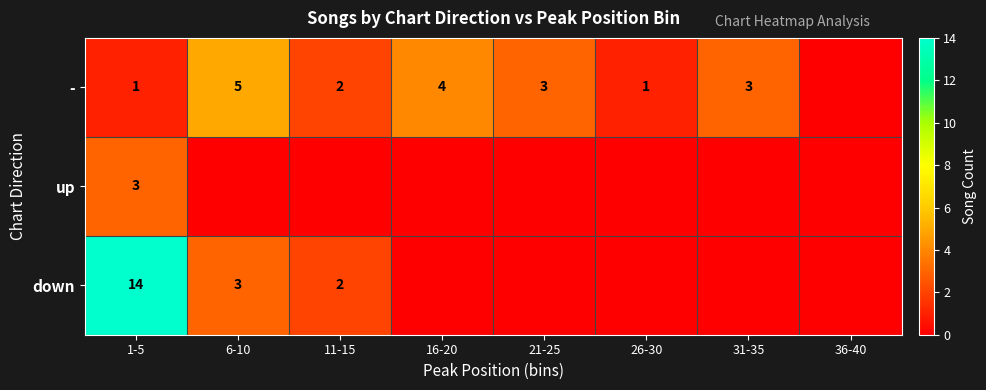

The - series shows 1 at 31-35. True or false?

False